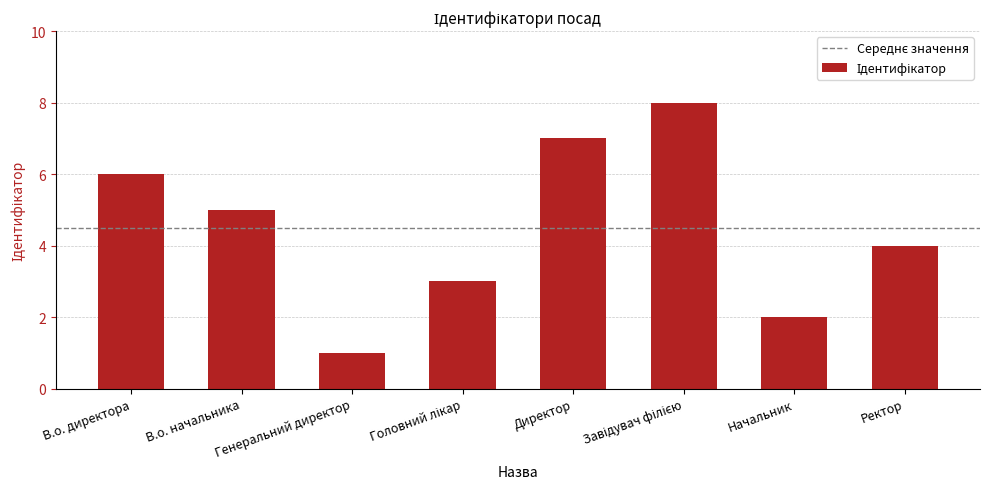

Which label corresponds to the smallest value in the chart?

Генеральний директор